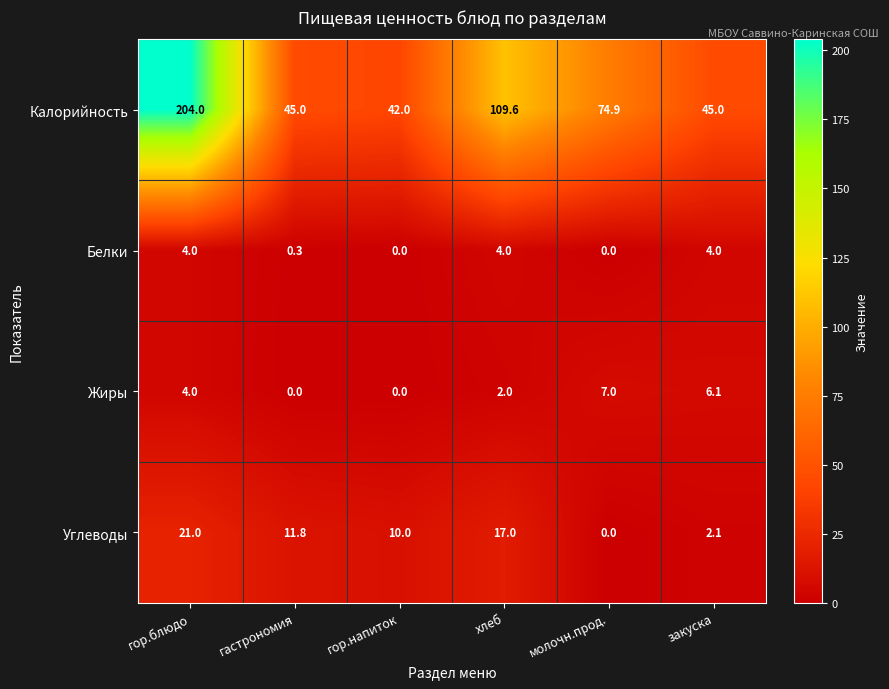

Reading left to right, transcribe all the data shown in this chart.

Калорийность: 204.0	45.0	42.0	109.6	74.9	45.0
Белки: 4.0	0.3	0.0	4.0	0.0	4.0
Жиры: 4.0	0.0	0.0	2.0	7.0	6.1
Углеводы: 21.0	11.8	10.0	17.0	0.0	2.1